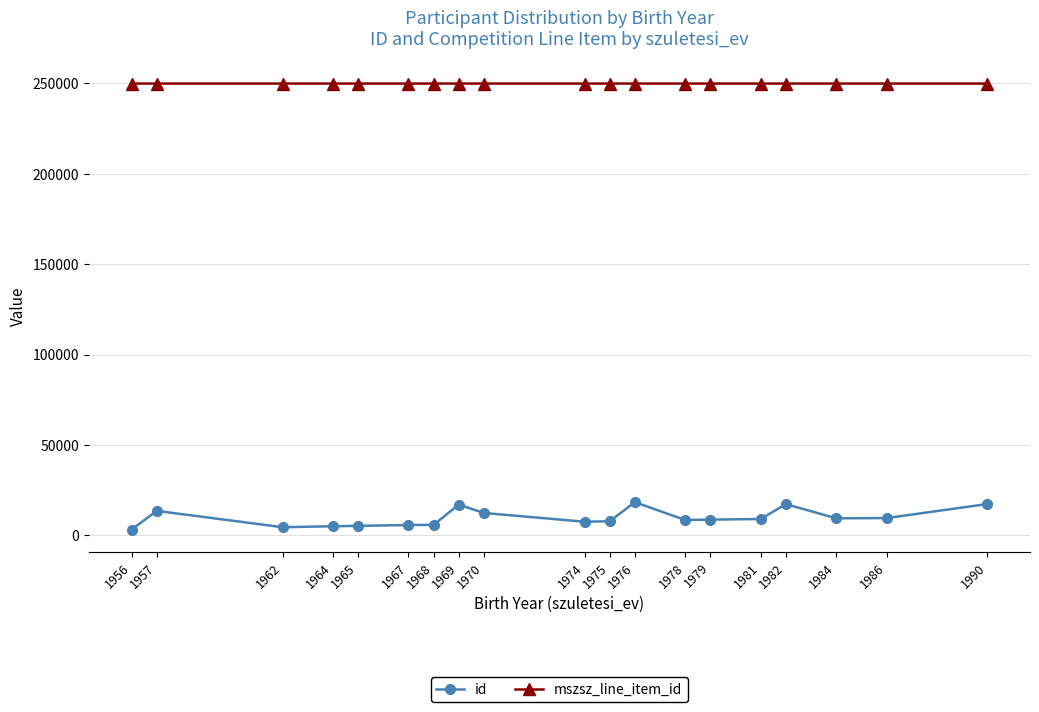

Where does the id series first go above 8705?

1957